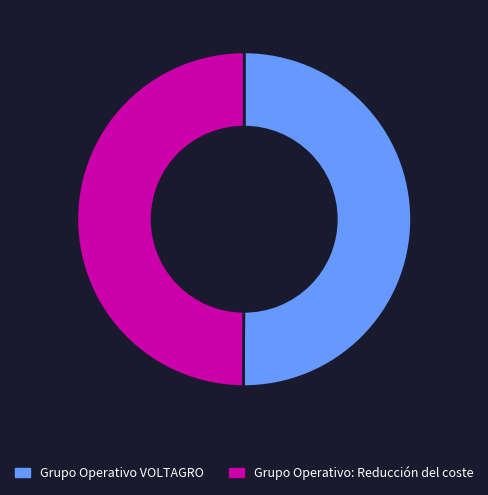

True or false: Grupo Operativo: Reducción del coste accounts for 39% of the total.

False